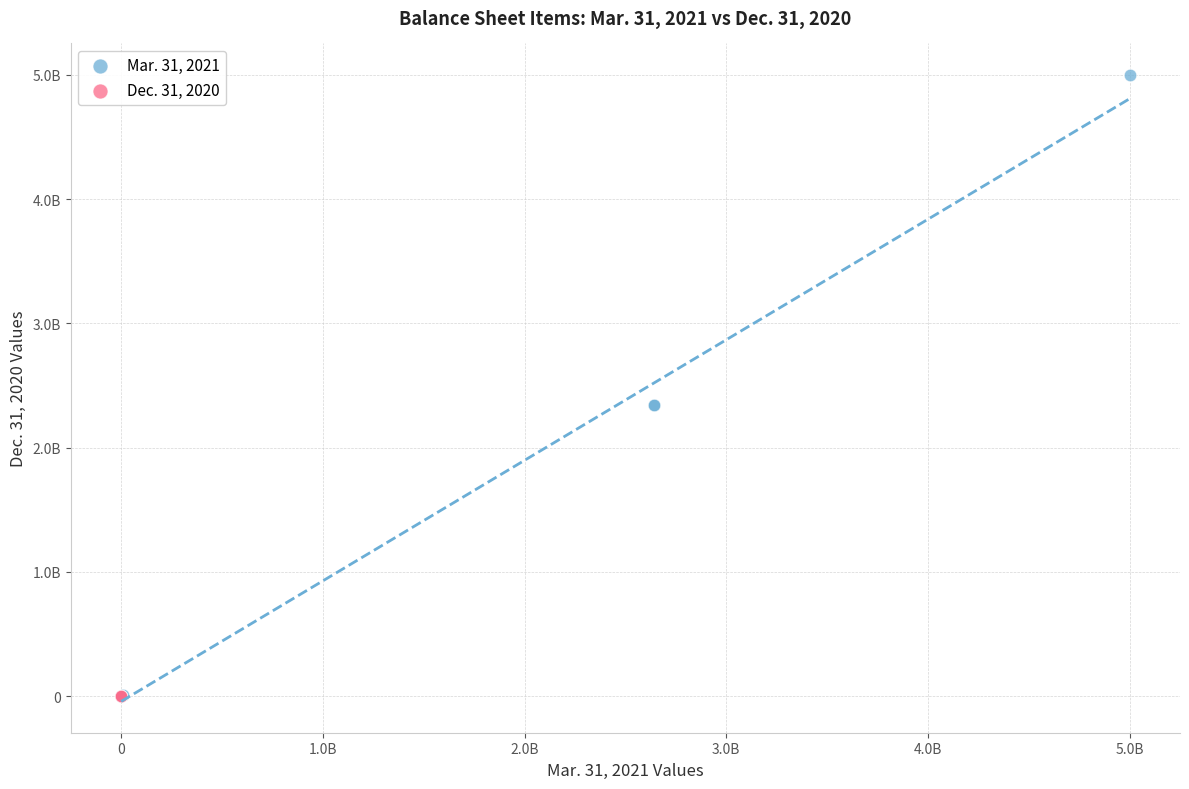

What are all the series names shown in the legend?

Mar. 31, 2021, Dec. 31, 2020